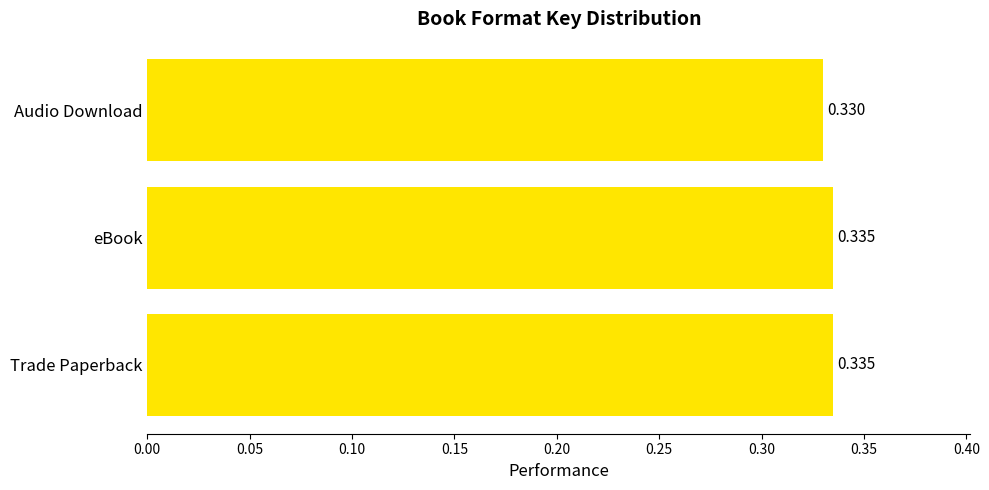

Does the chart contain stacked bars?

No